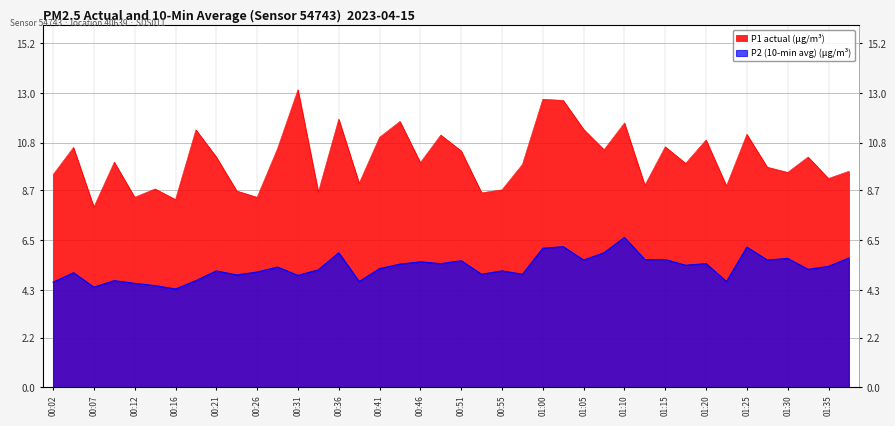

What is the approximate value of P2 (10-min avg) at 00:19?

4.7